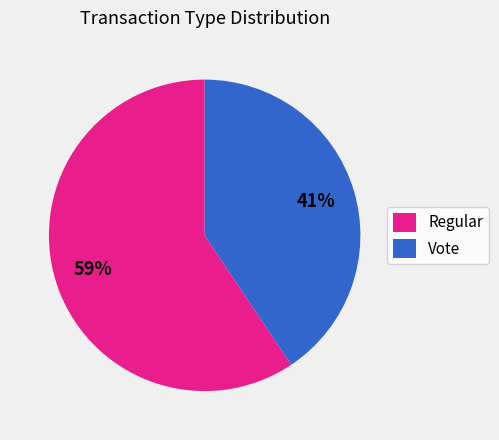

To the nearest percent, what is the average slice percentage?

50%